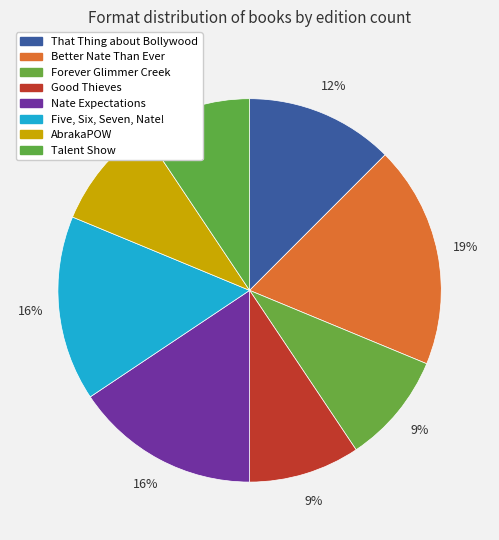

The That Thing about Bollywood slice represents 1% of the pie. True or false?

False